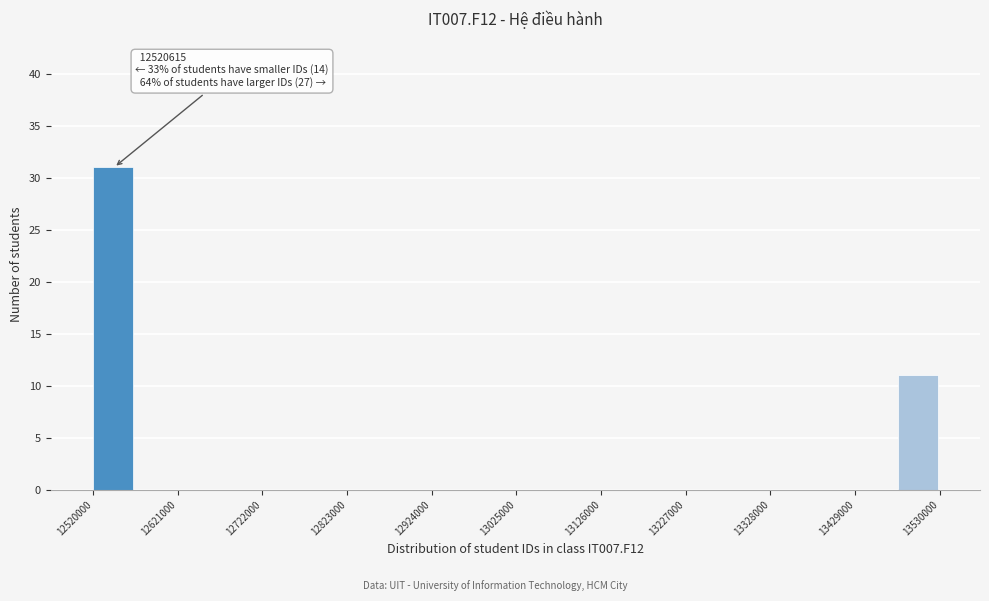

Around what value on the x-axis is the tallest bar? Give the approximate position of its centre, as read against the axis.

12540000